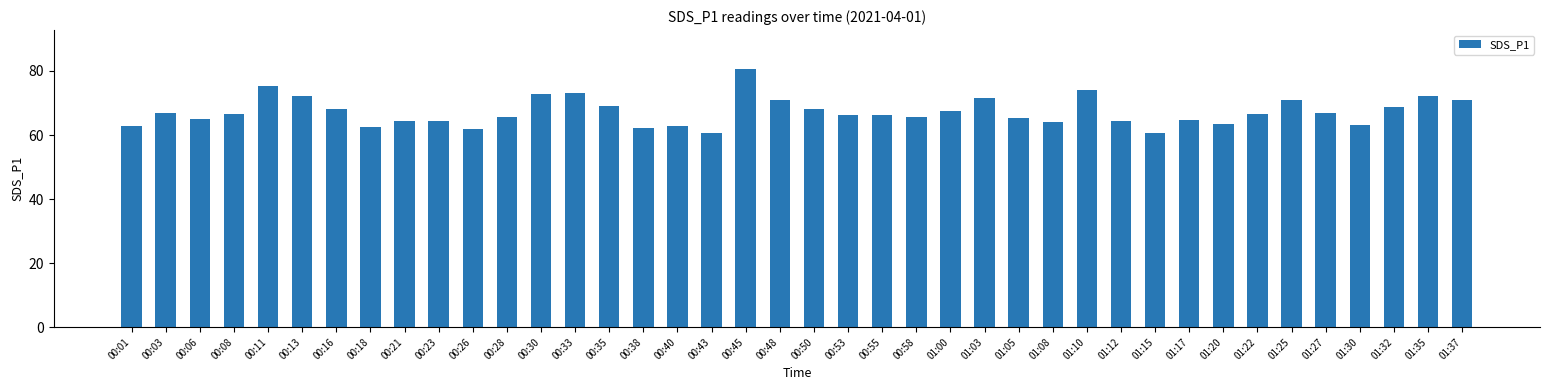

What is the sum of all values?

2689.4